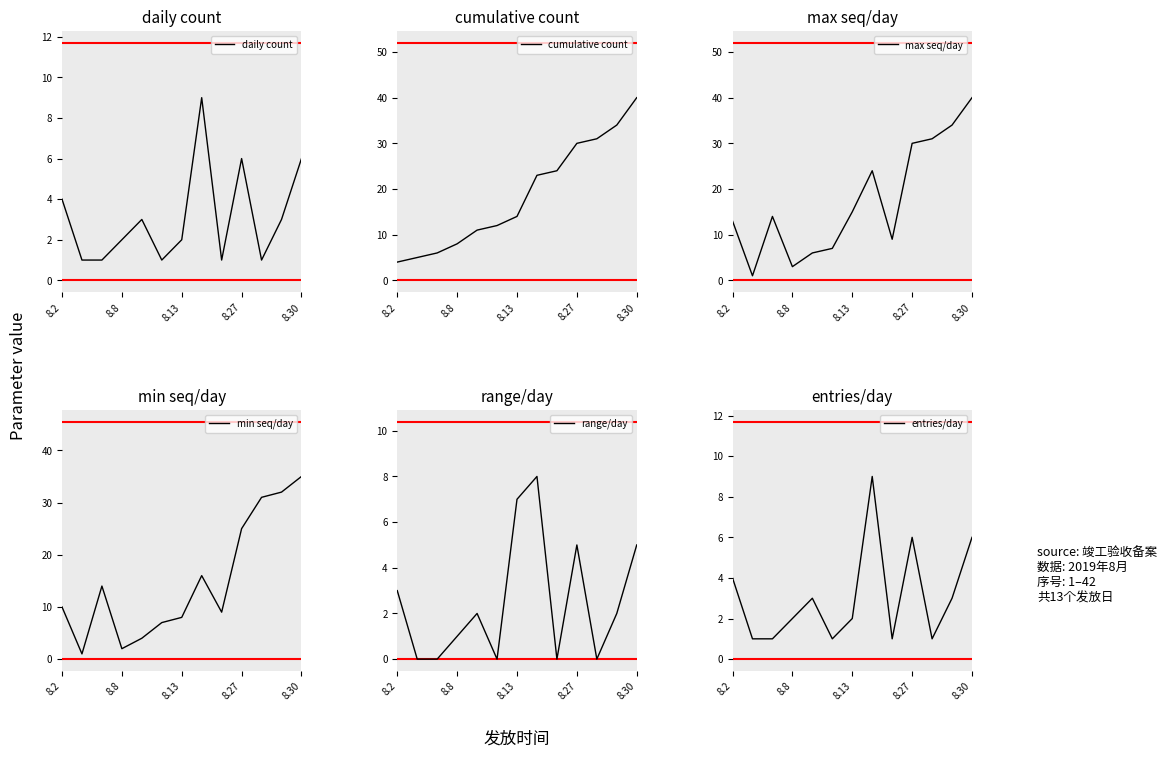

Is this an area chart (filled region under the line)?

No